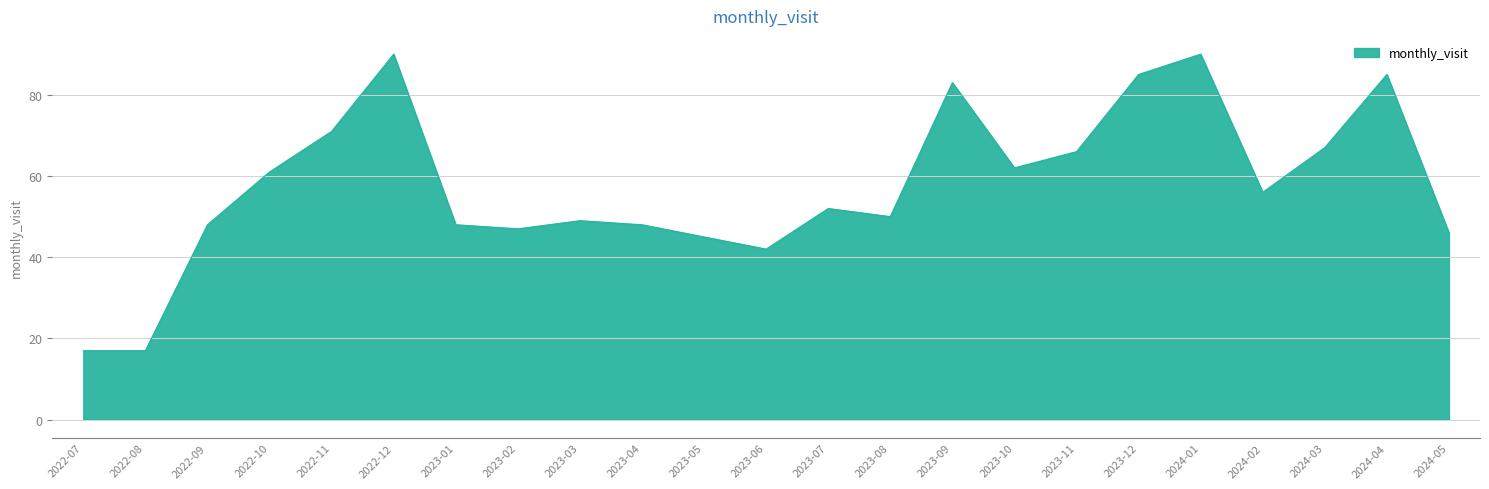

Does the chart have visible grid lines?

Yes